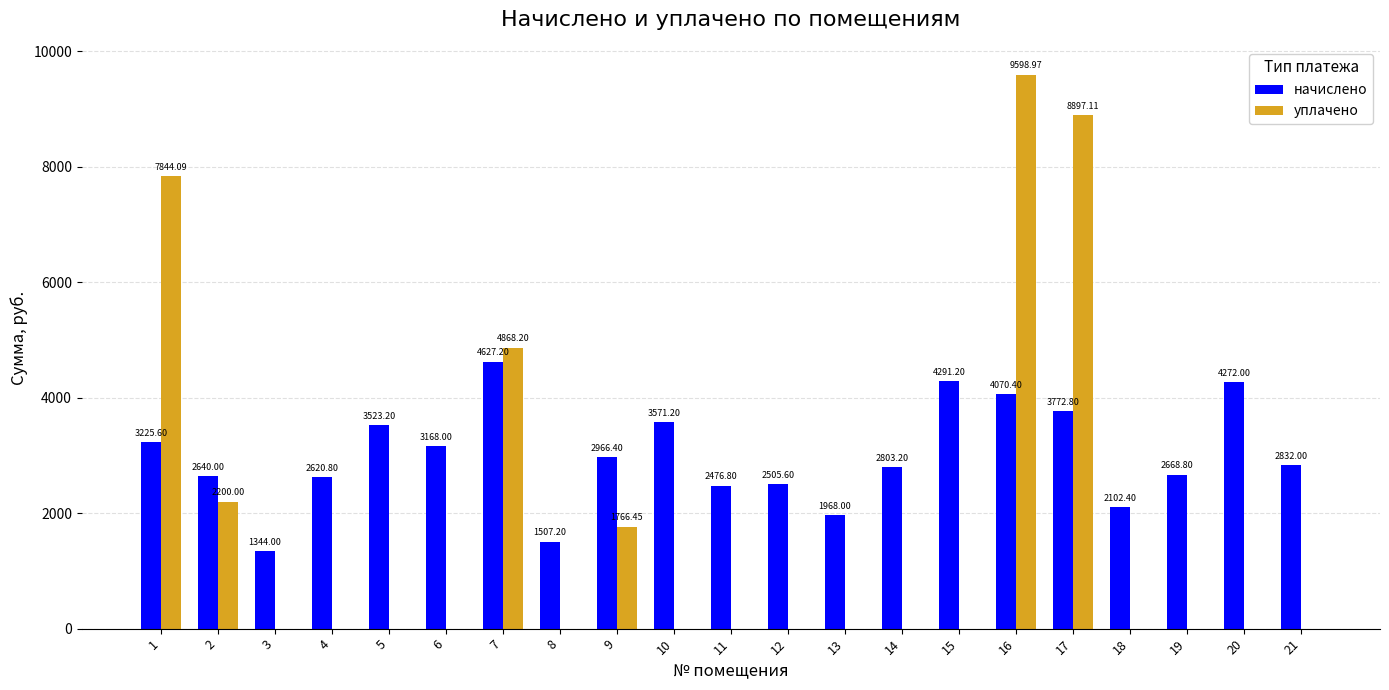

At which category does the chart reach its peak across all series?

16